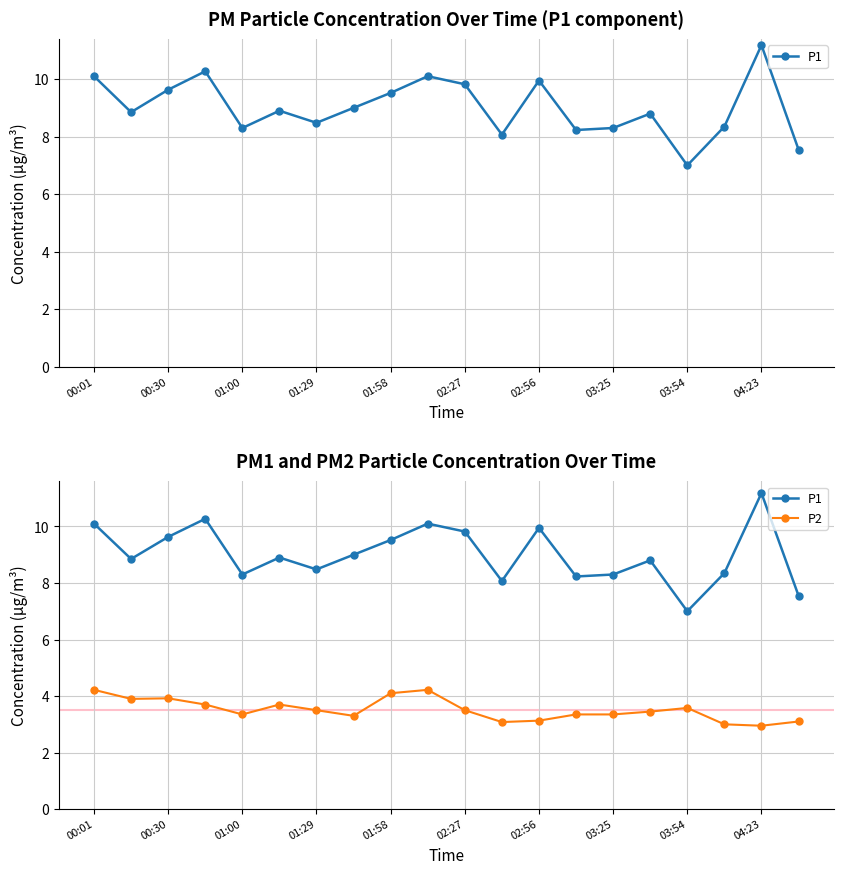

What is the difference between the second highest and second lowest values in the P2 series?

1.2